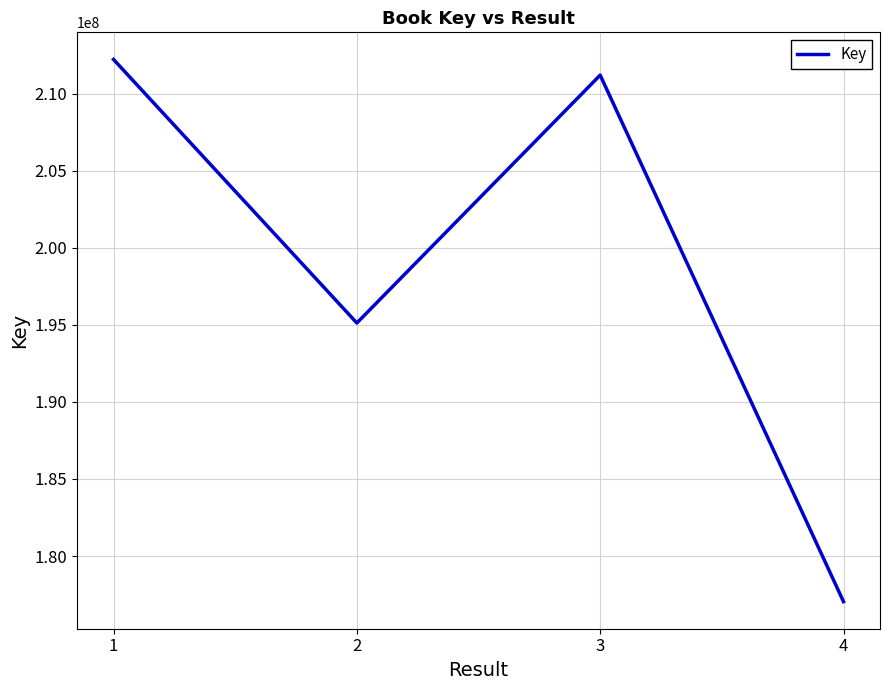

List the labels in order of value, smallest first.

4, 2, 3, 1